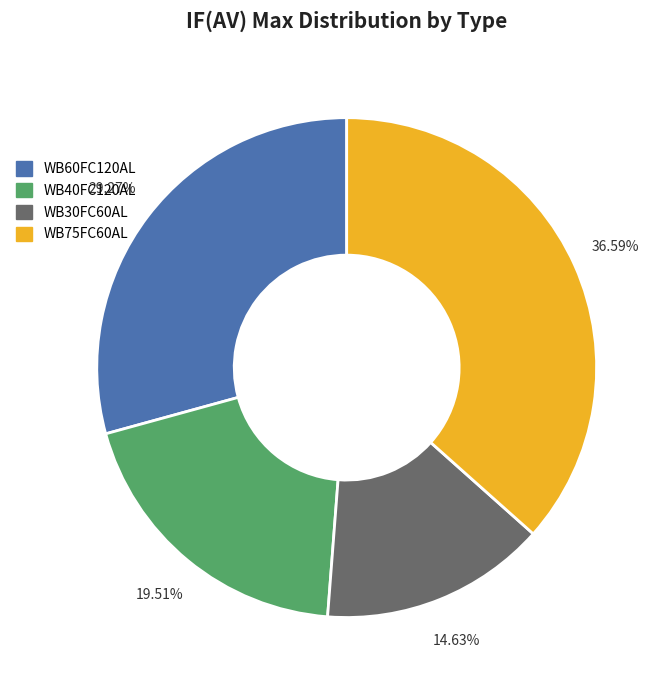

How many segments does this pie chart have?

4